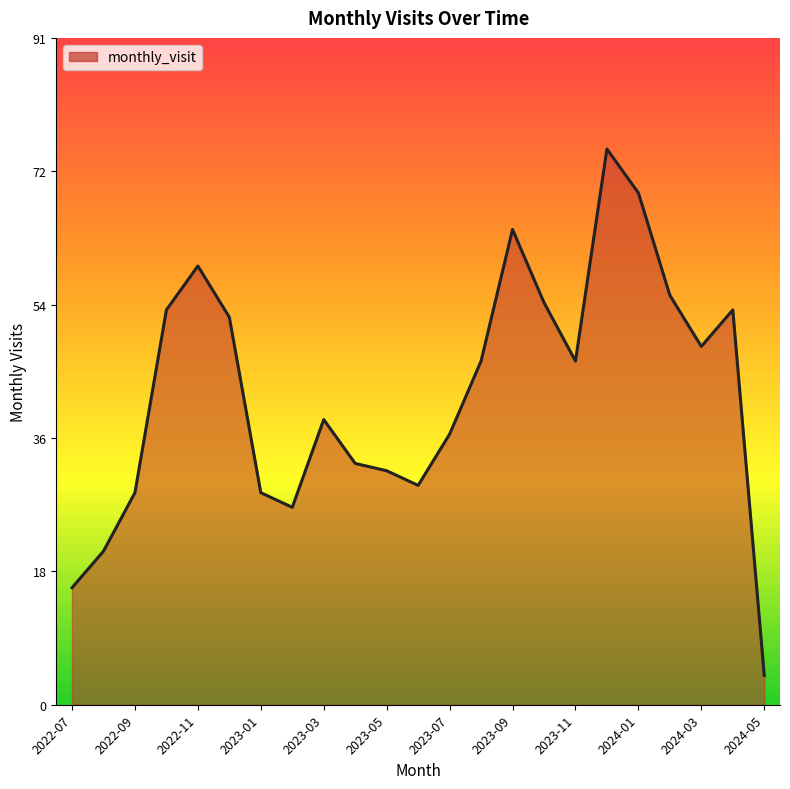

Does the chart have visible grid lines?

No